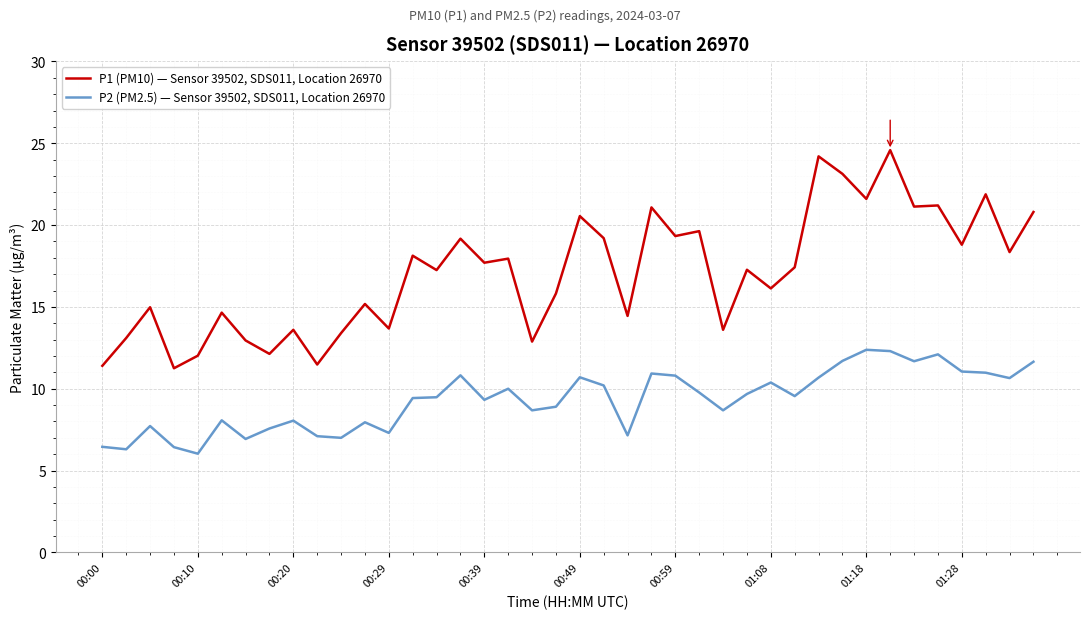

Rank the series by their maximum value, from highest to lowest.

P1 (PM10) — Sensor 39502, SDS011, Location 26970, P2 (PM2.5) — Sensor 39502, SDS011, Location 26970